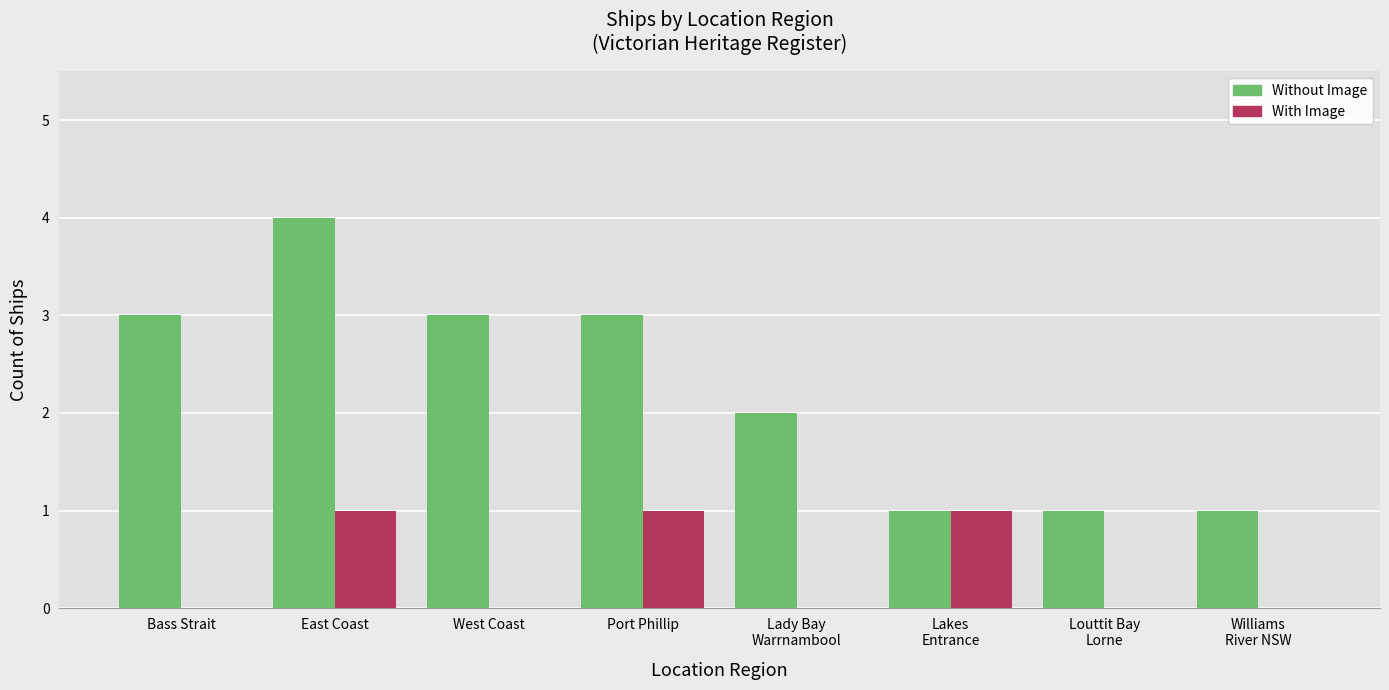

What is the approximate value of Without Image at Bass Strait?

3